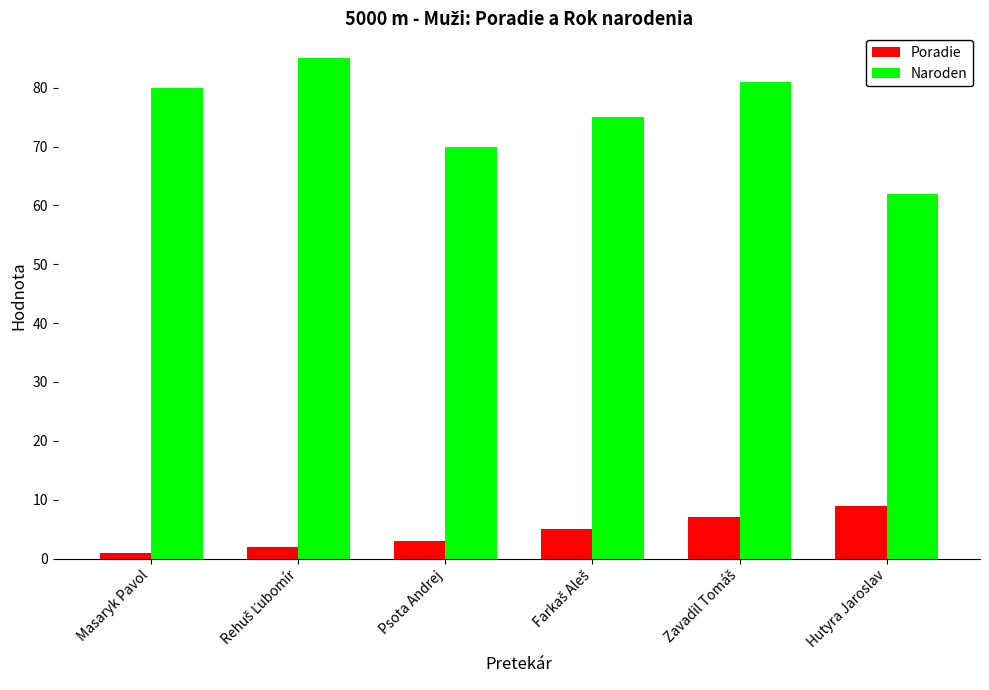

List the series in order of their peak value, lowest first.

Poradie, Naroden